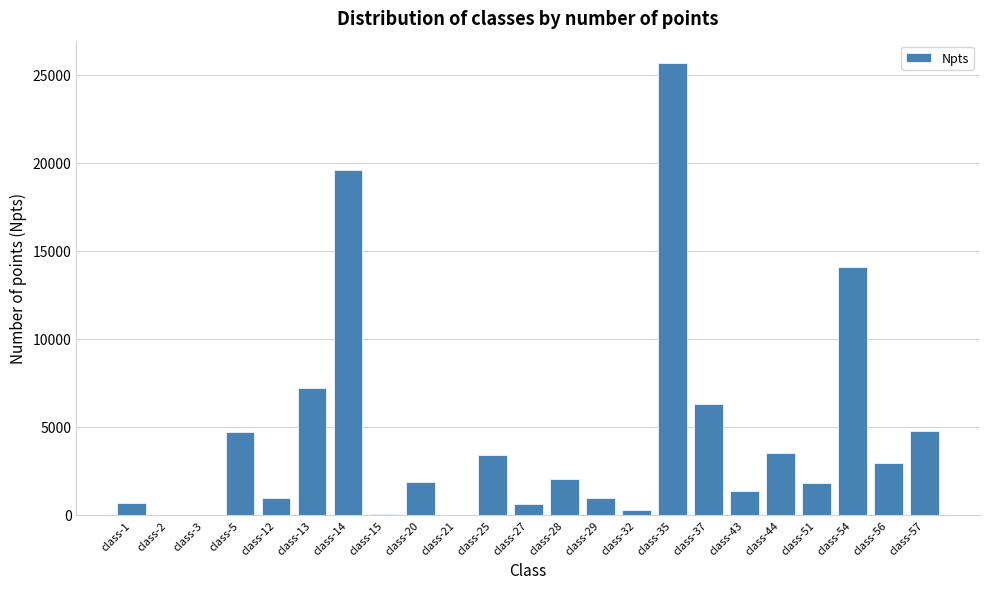

What is the sum of all values?

102550